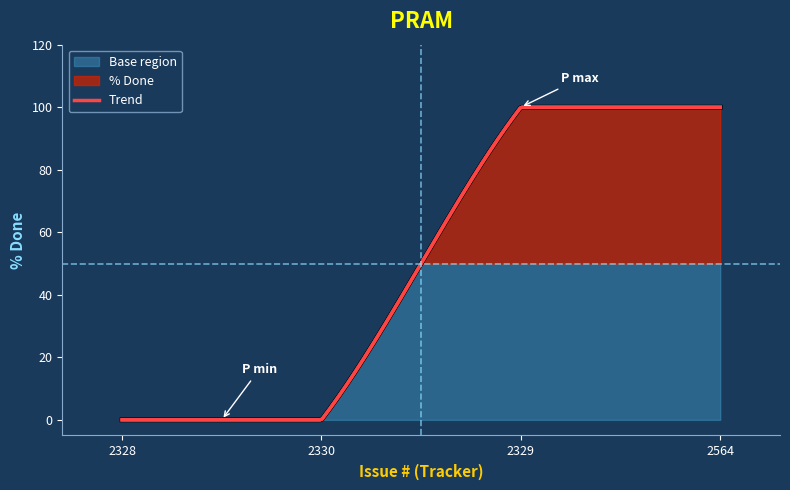

Reading left to right, list all the values displayed in this chart.

2328=0	2330=0	2329=100	2564=100